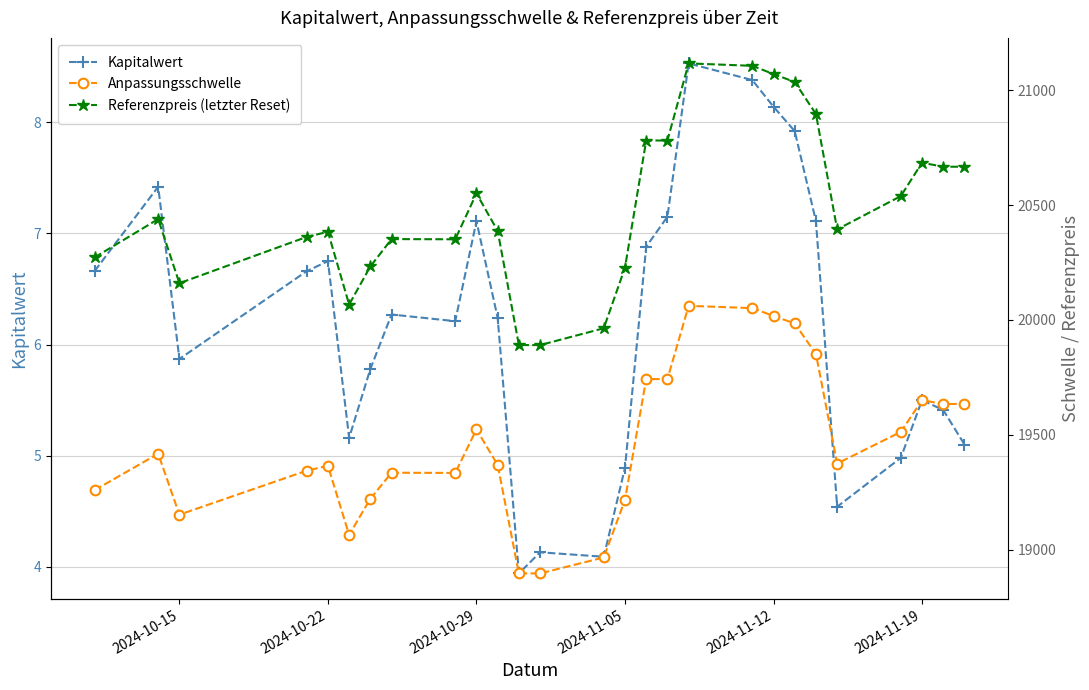

What is the lowest value of the Kapitalwert series?

3.9